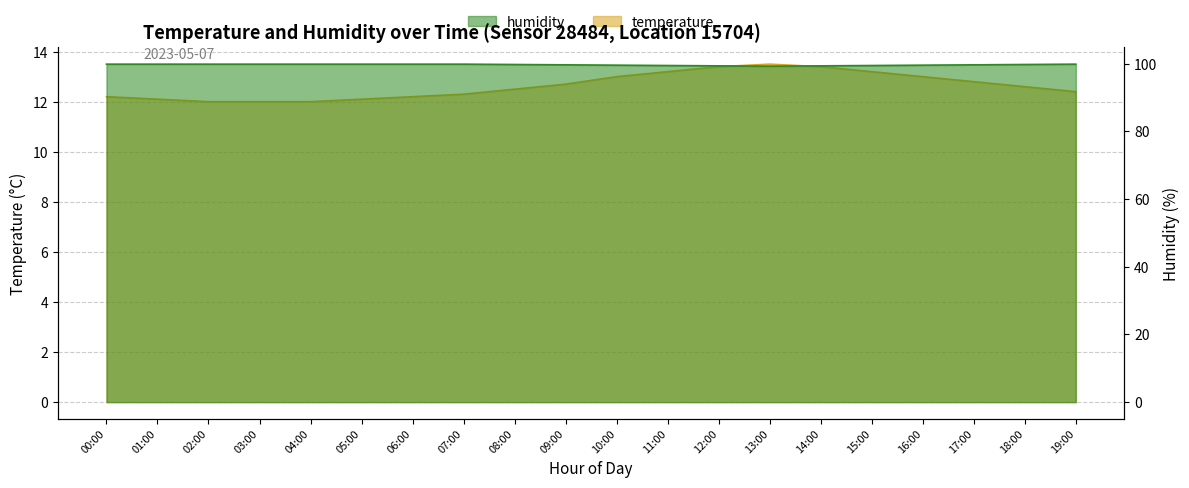

What is the difference between the highest and lowest values at 10:00?

86.6